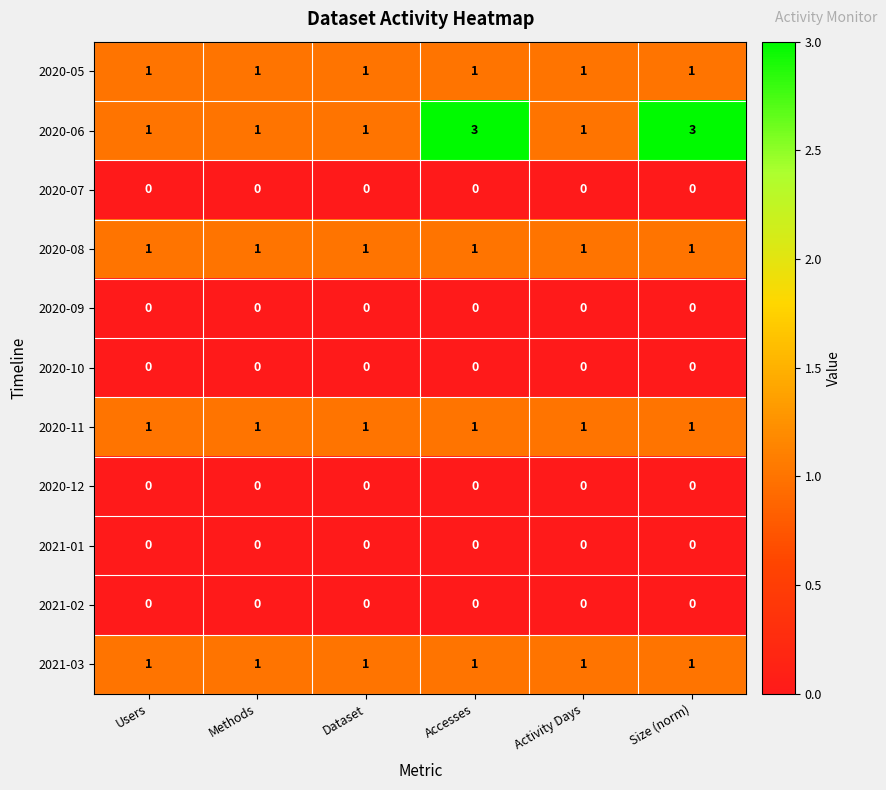

What is the total value across all series at Size (norm)?

7